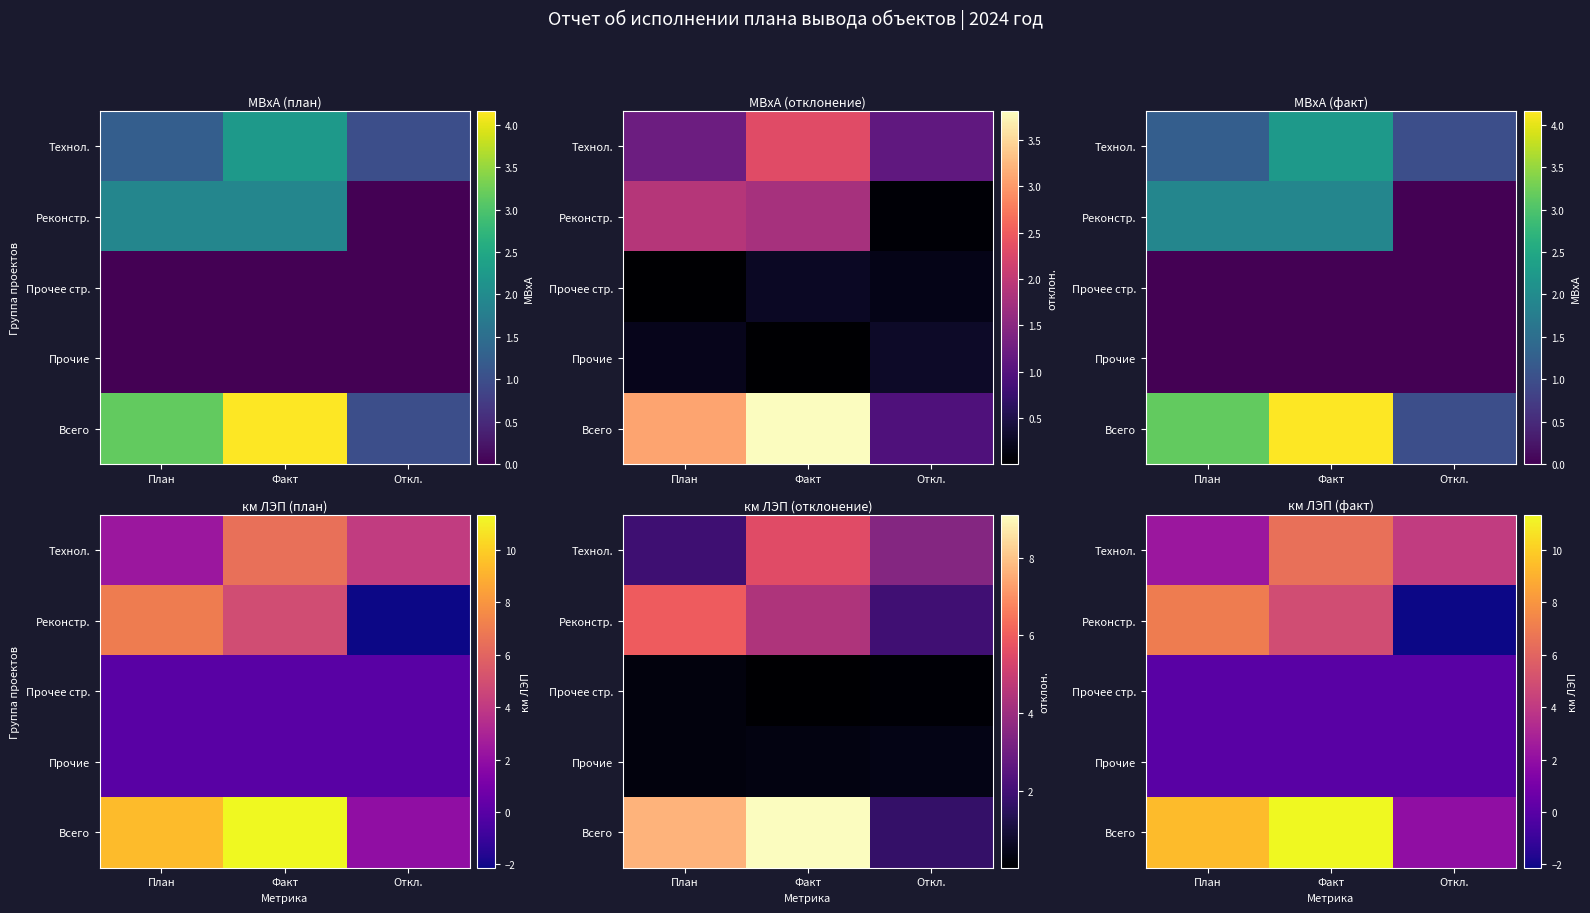

Which series has the widest spread of values?

Всего